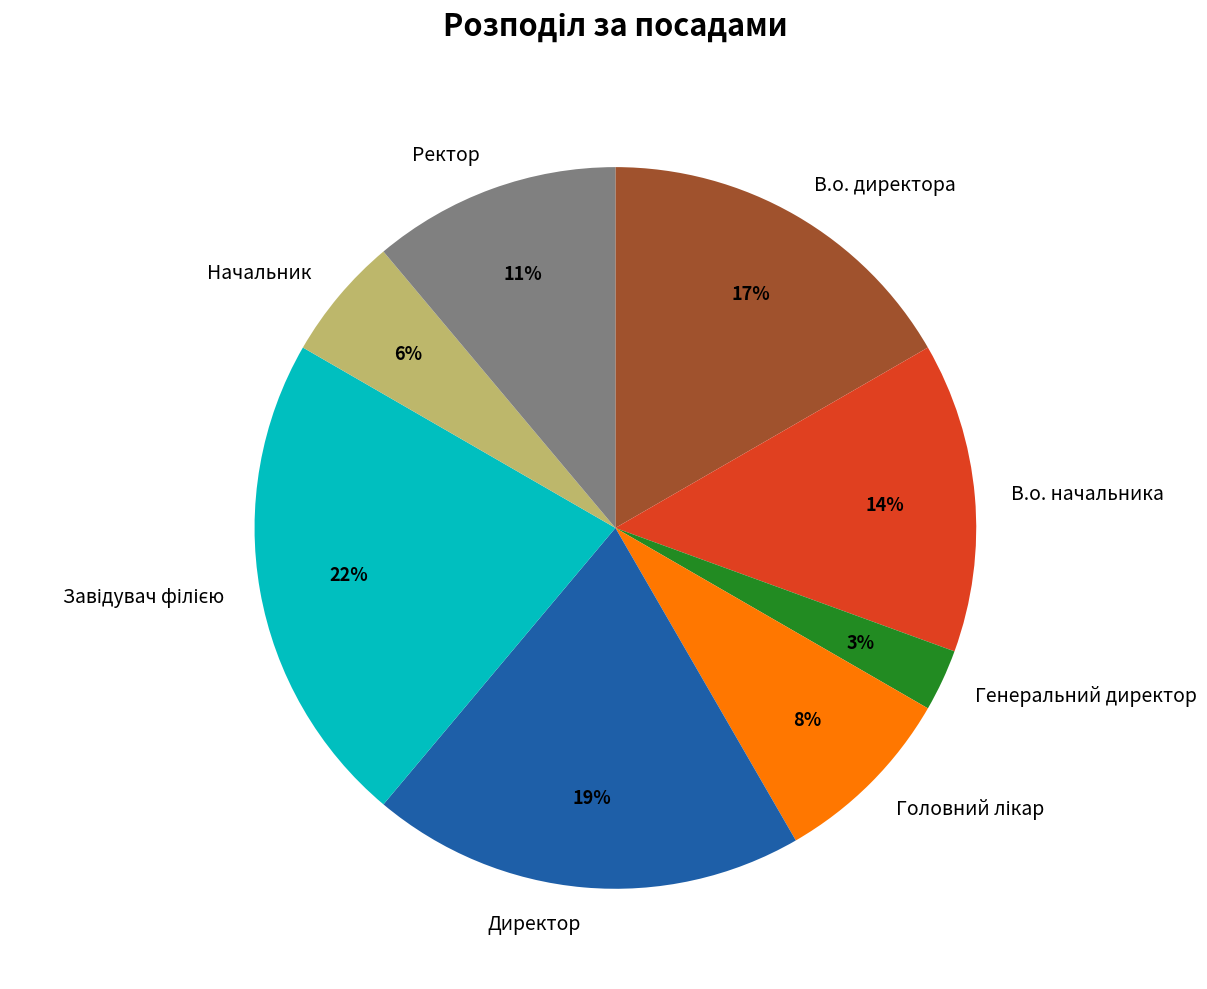

Does Директор account for over 50% of the chart?

No